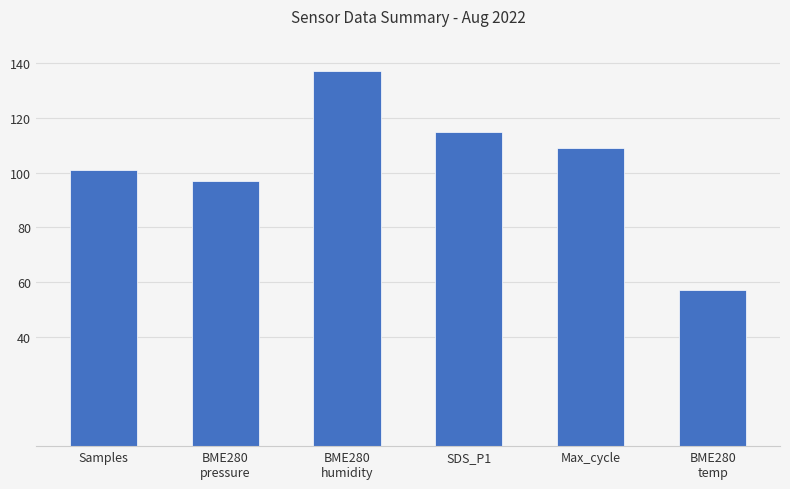

The value at Samples is 101. True or false?

True